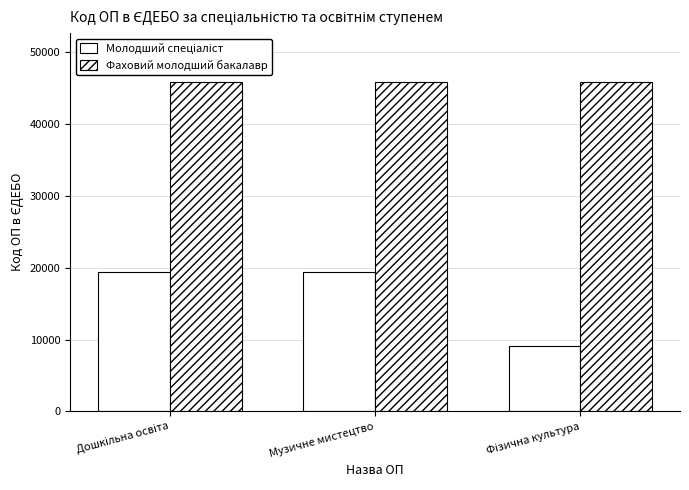

How many categories are shown in the chart?

3